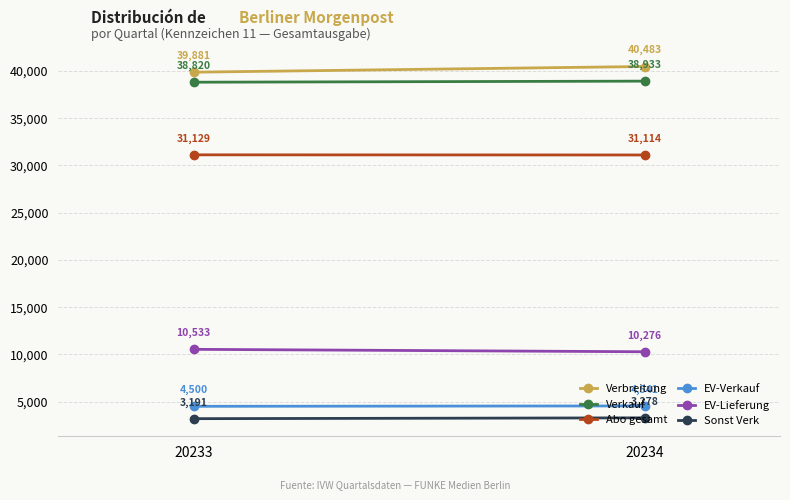

True or false: Abo gesamt has a value of 31129 at 20233.

True